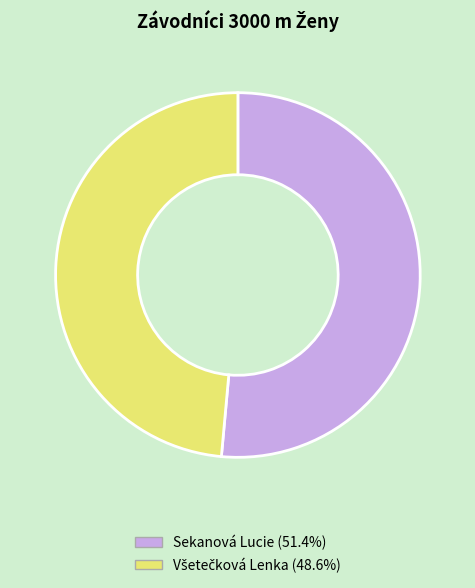

Which slice represents more than half of the pie?

Sekanová Lucie